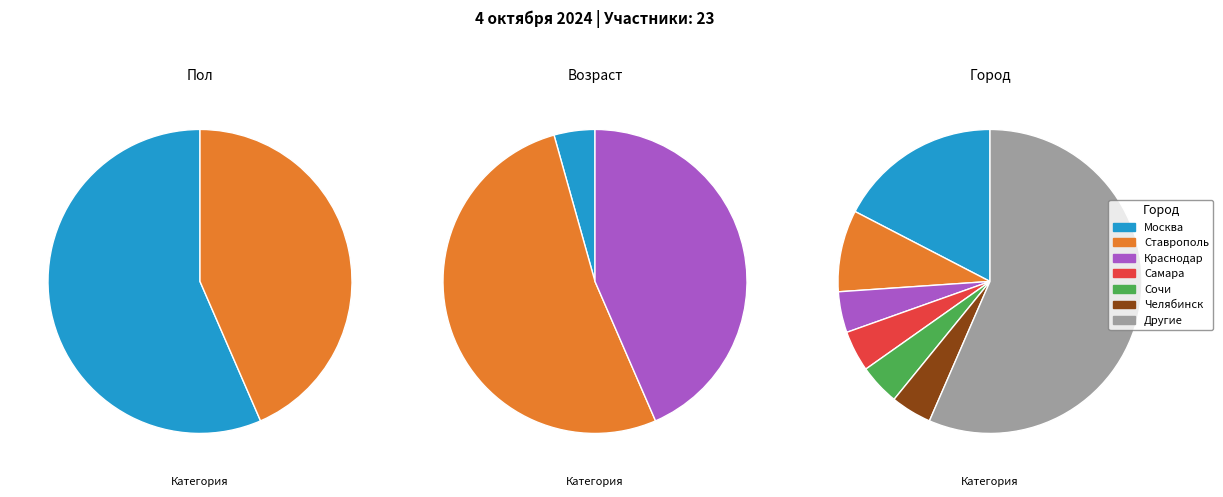

Is there any slice that represents more than half of the pie?

Yes